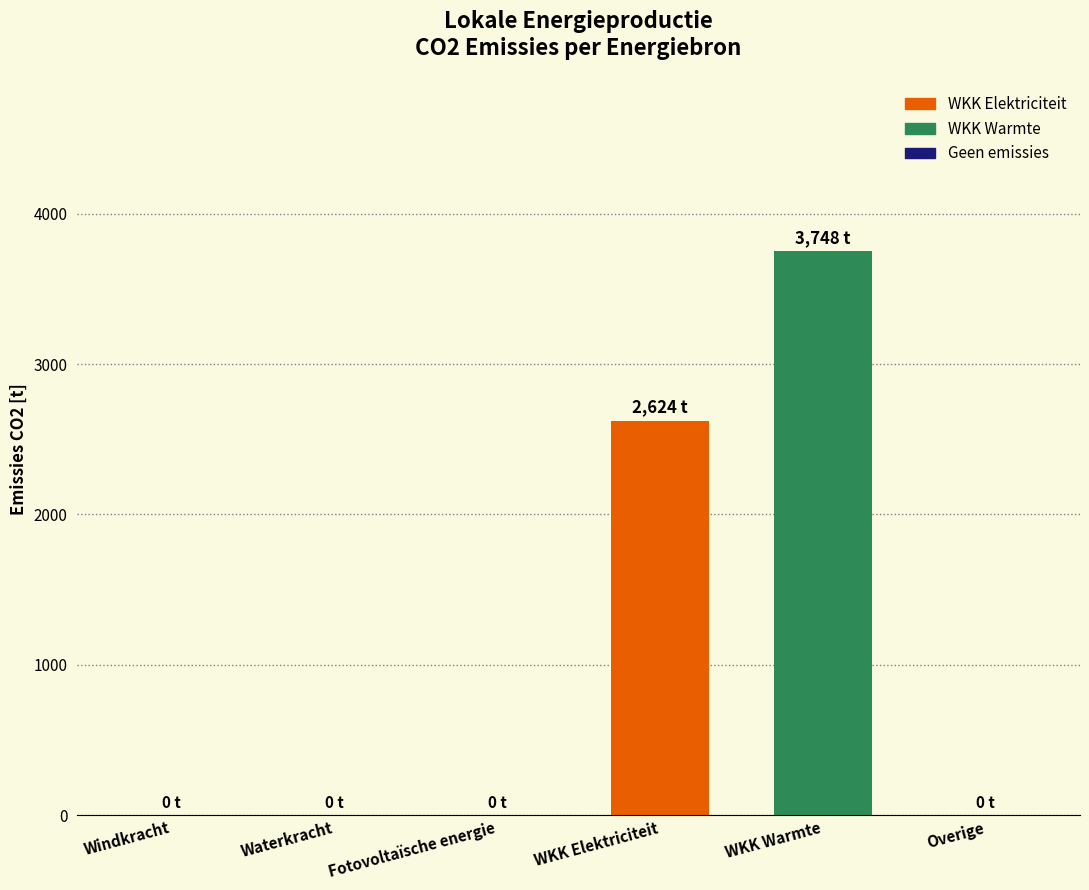

Is it true that the value at Overige is 0.0?

True